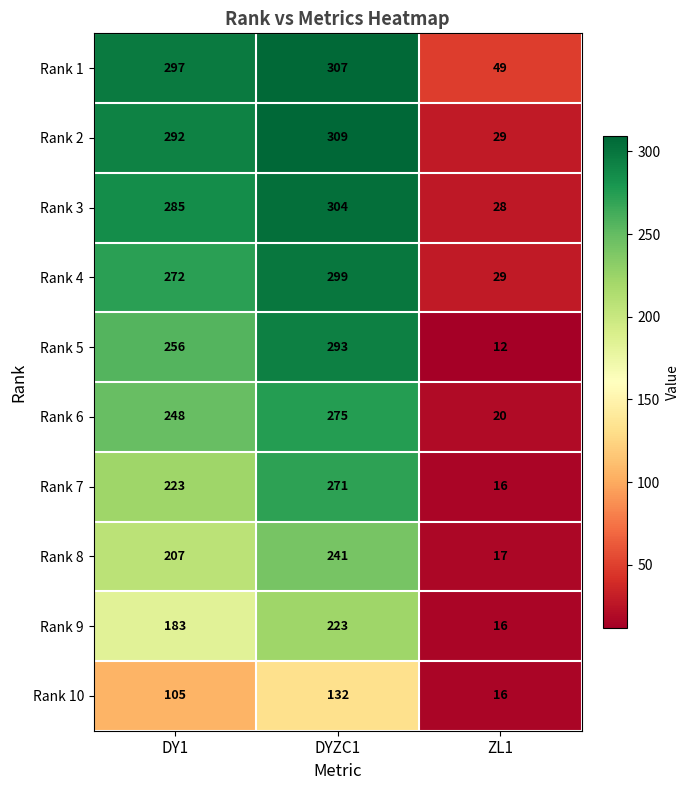

What is the difference between the maximum and minimum values in the Rank 3 series?

276